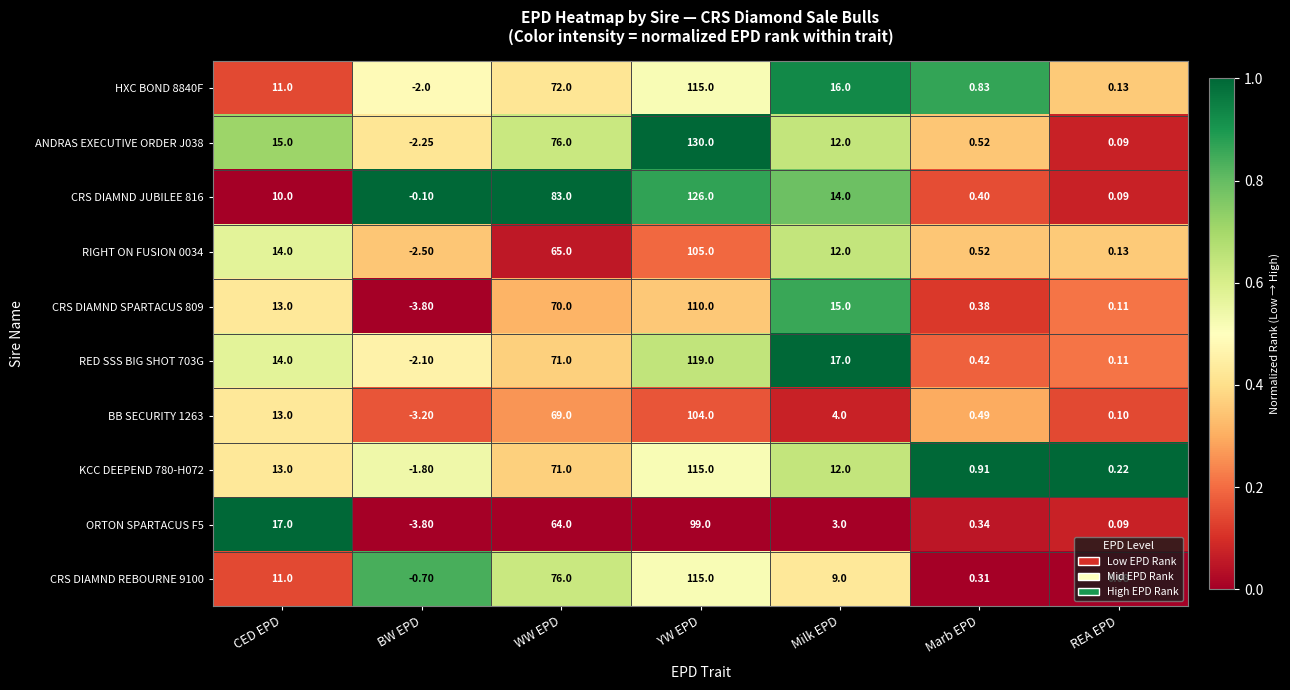

List the labels in order of ANDRAS EXECUTIVE ORDER J038 value, largest first.

YW EPD, WW EPD, CED EPD, Milk EPD, Marb EPD, REA EPD, BW EPD